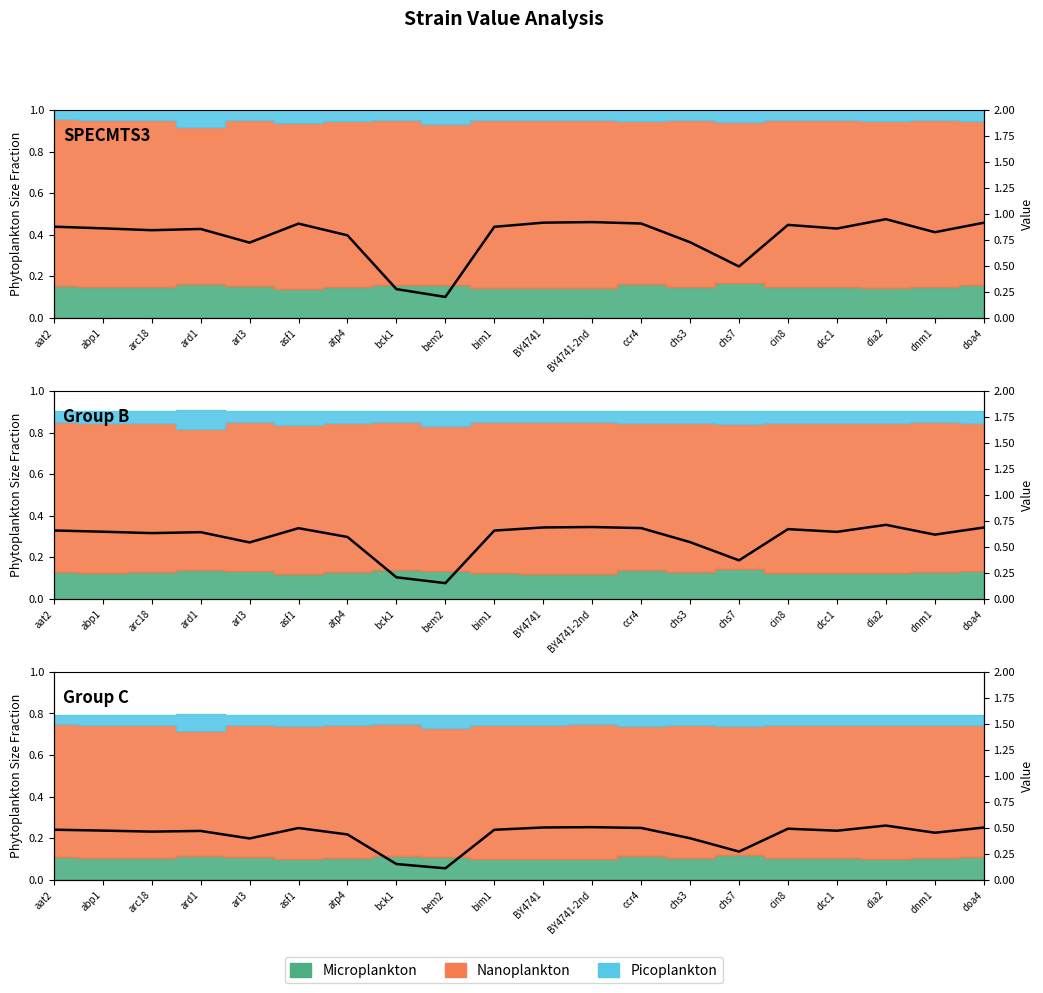

List the labels in order of value, smallest first.

bem2, bck1, chs7, arl3, chs3, atp4, dnm1, arc18, ard1, dcc1, abp1, bim1, aat2, cin8, asf1, ccr4, doa4, BY4741, BY4741-2nd, dia2